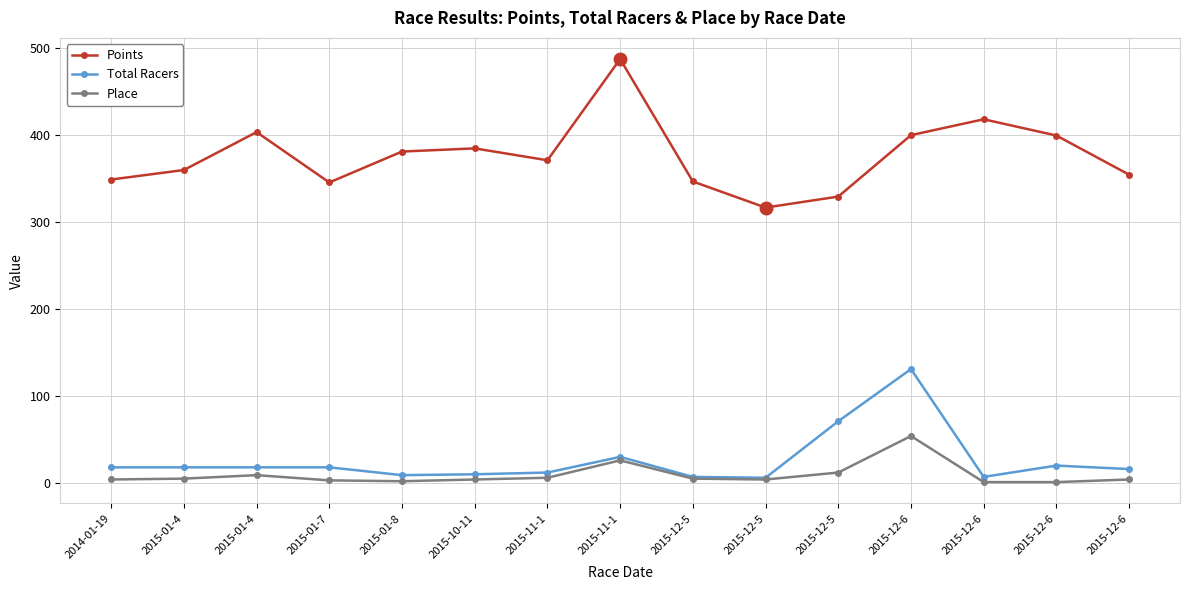

True or false: Points has a value of 354.7 at 2015-12-6.

True